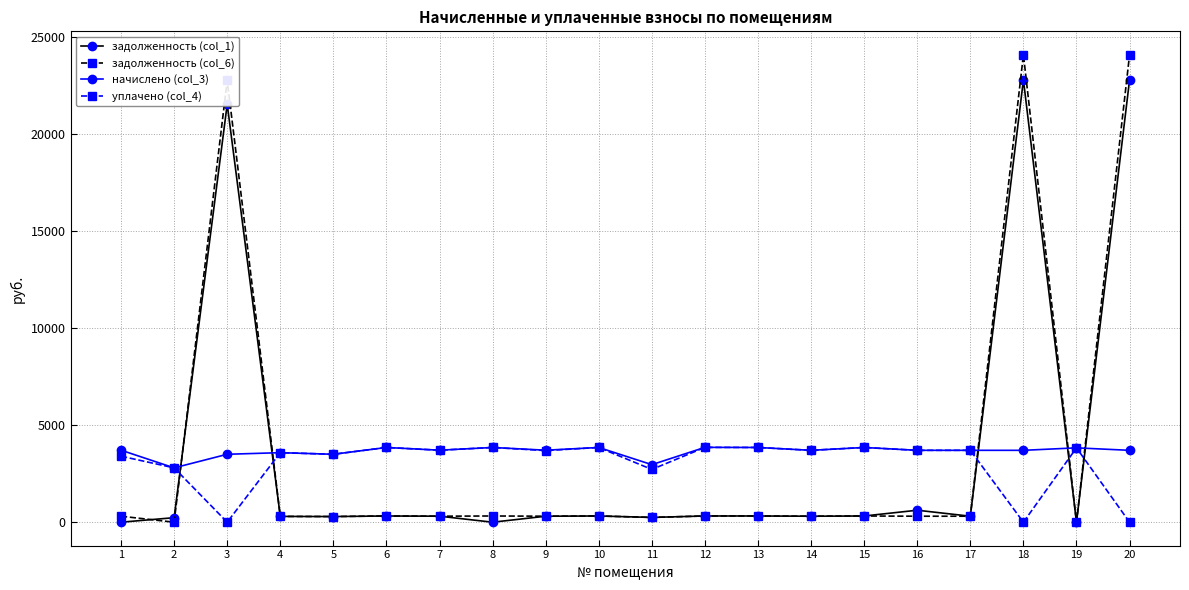

Rank the series at 18 from lowest to highest value.

уплачено (col_4), начислено (col_3), задолженность (col_1), задолженность (col_6)